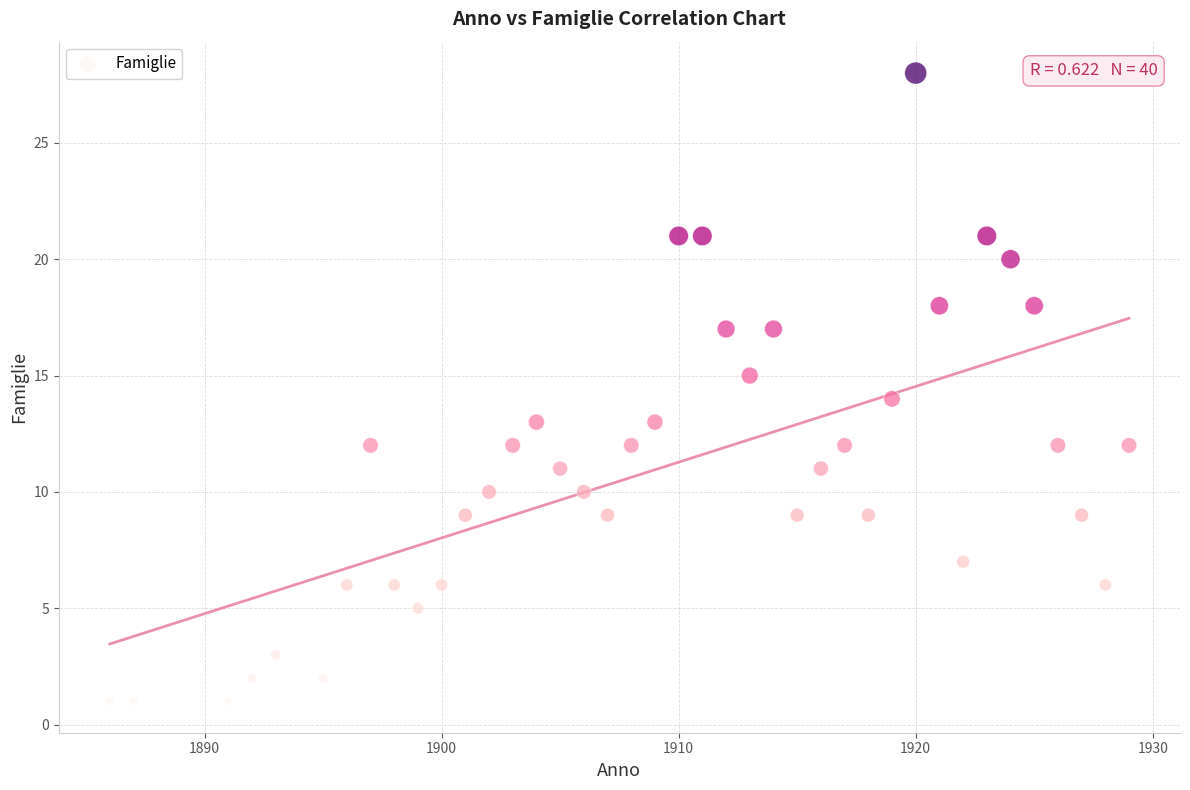

What is the range of X values (max minus min)?

43